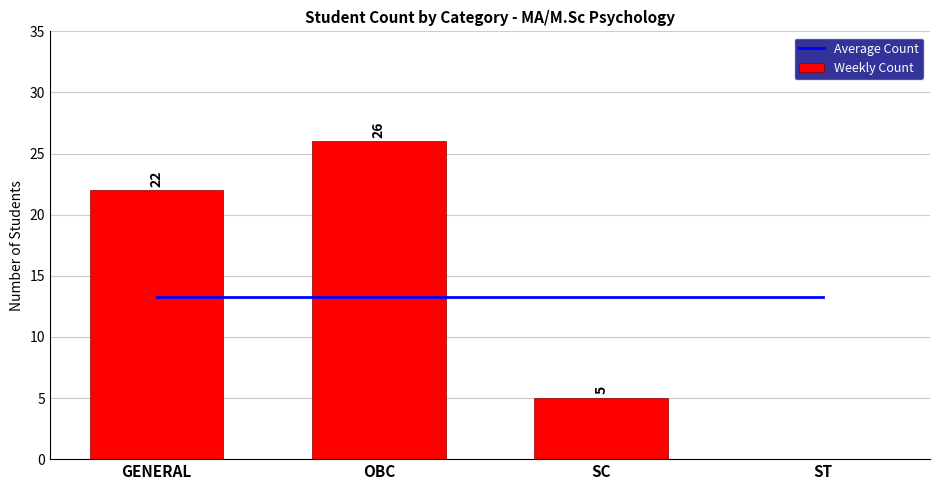

How many series are shown in this chart?

2